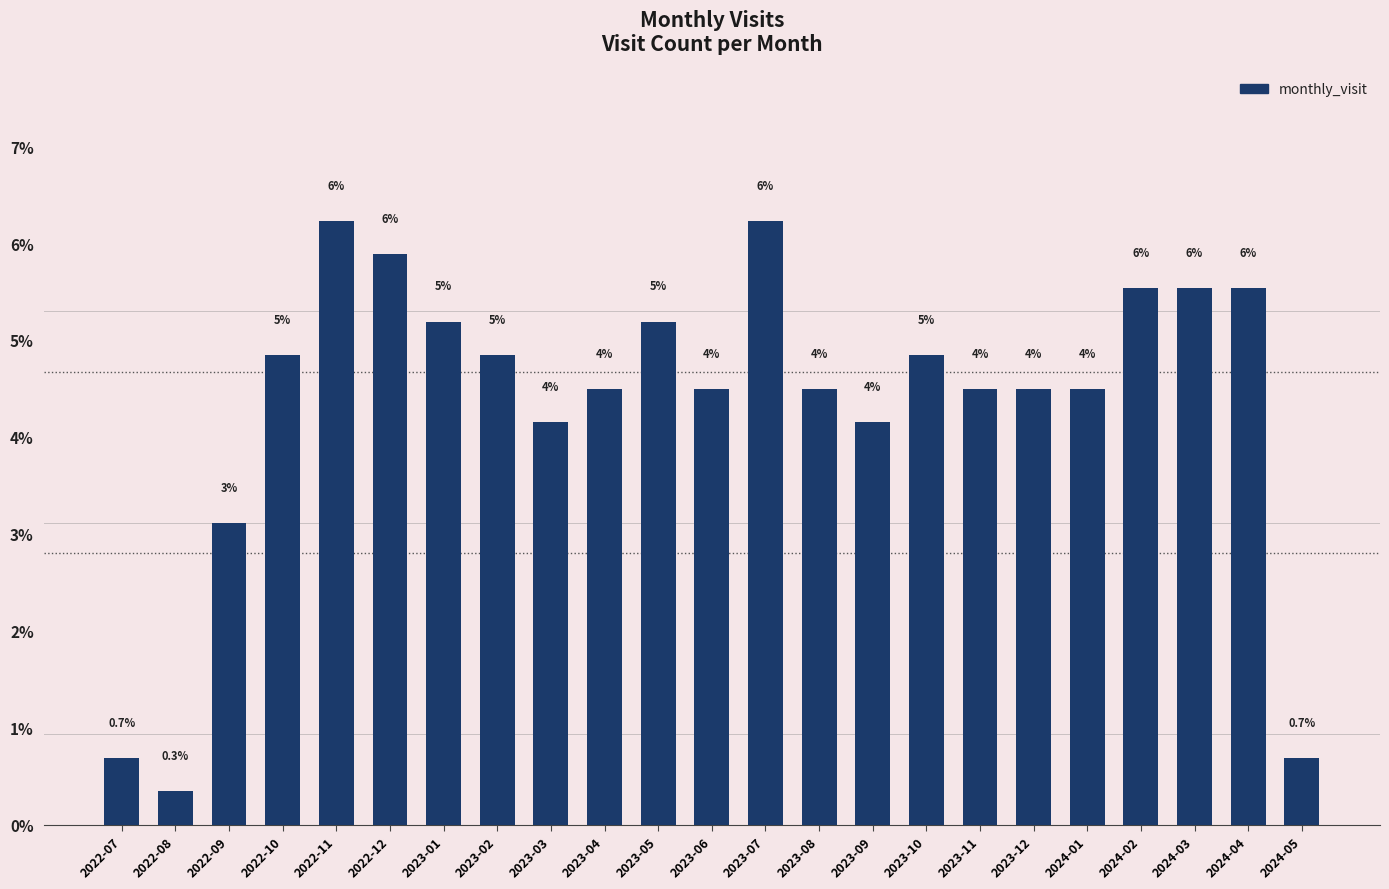

List the labels in order of value, smallest first.

2022-08, 2022-07, 2024-05, 2022-09, 2023-03, 2023-09, 2023-04, 2023-06, 2023-08, 2023-11, 2023-12, 2024-01, 2022-10, 2023-02, 2023-10, 2023-01, 2023-05, 2024-02, 2024-03, 2024-04, 2022-12, 2022-11, 2023-07